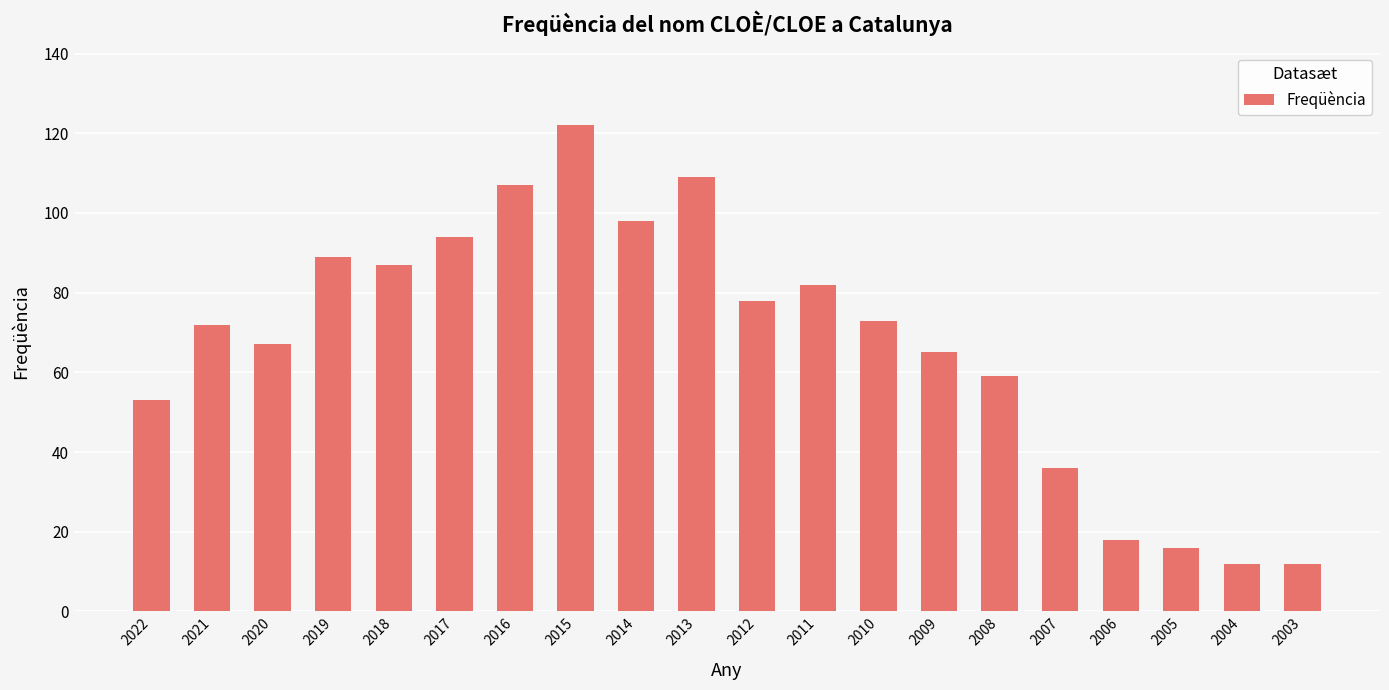

What is the sum of the values at 2009 and 2019?

154